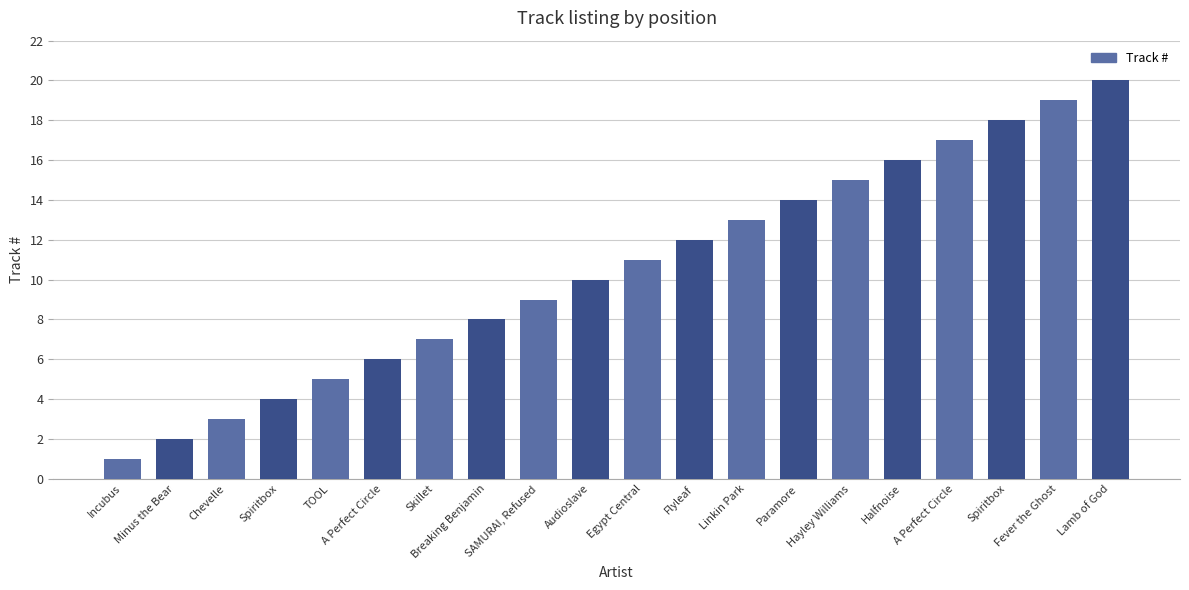

Does the chart contain any negative values?

No